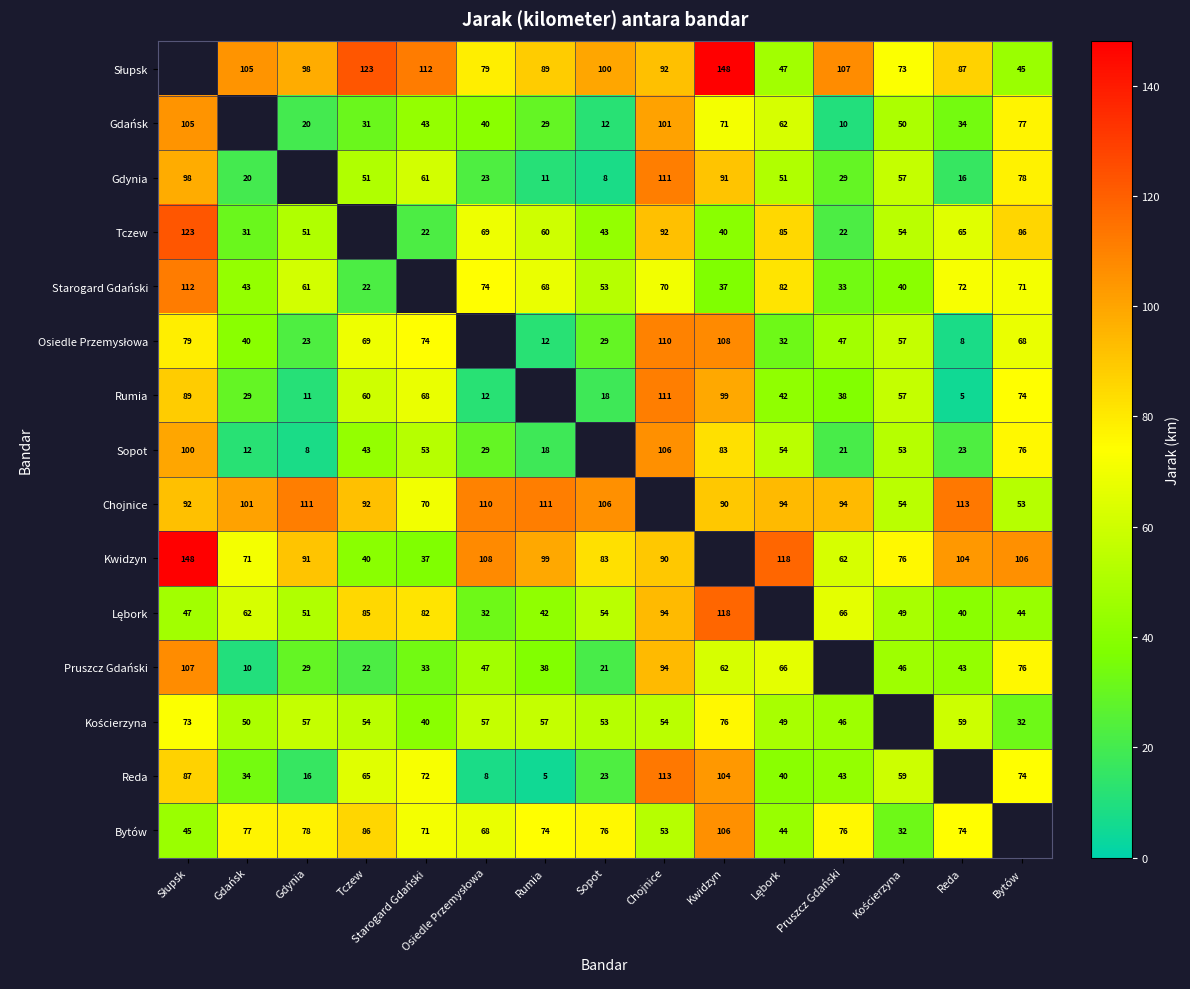

Is it true that Tczew equals 40 at Kwidzyn?

True